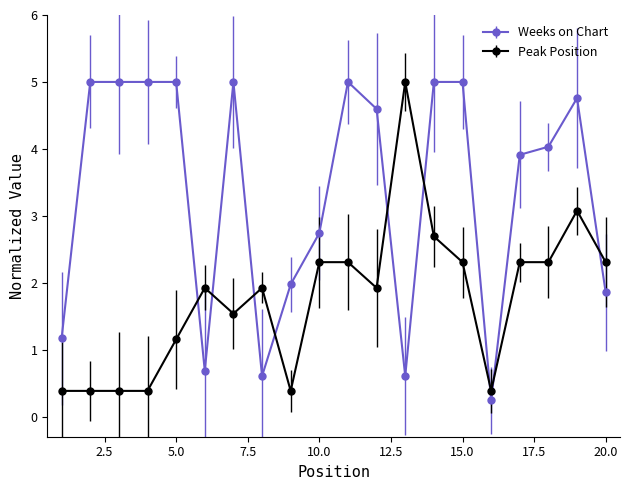

Rank the series by their average value, from highest to lowest.

Weeks on Chart, Peak Position